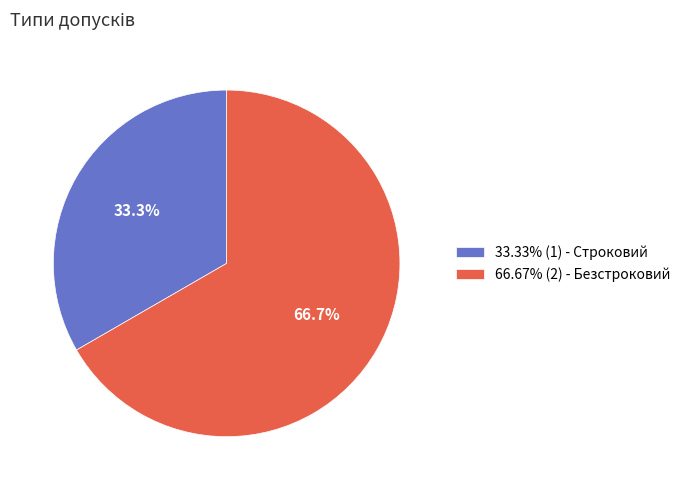

Does 33.33% (1) - Строковий represent more than half of the total?

No